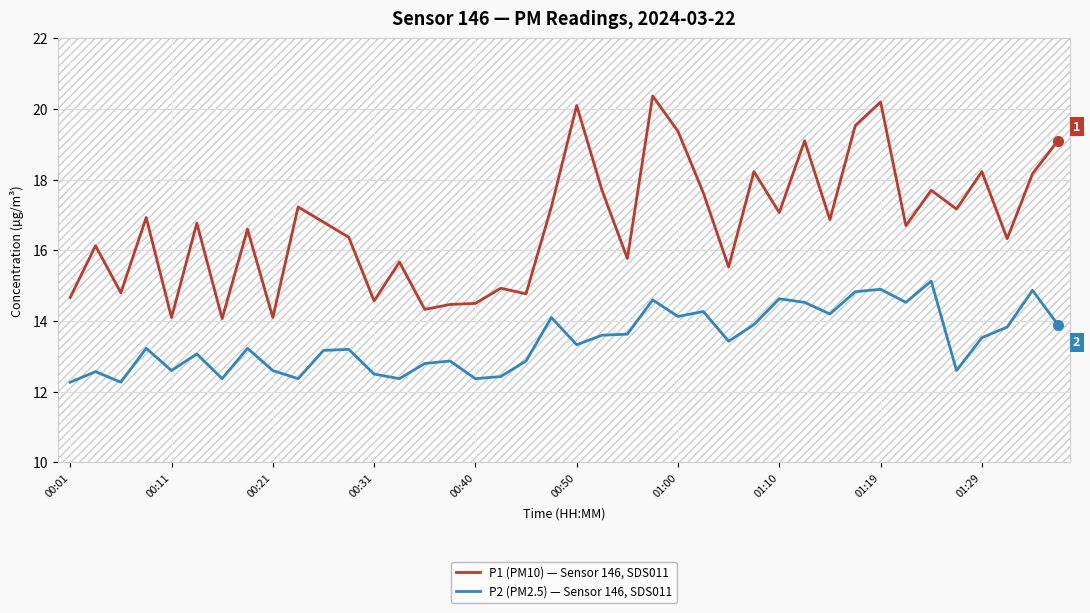

How many lines are shown in the chart?

2